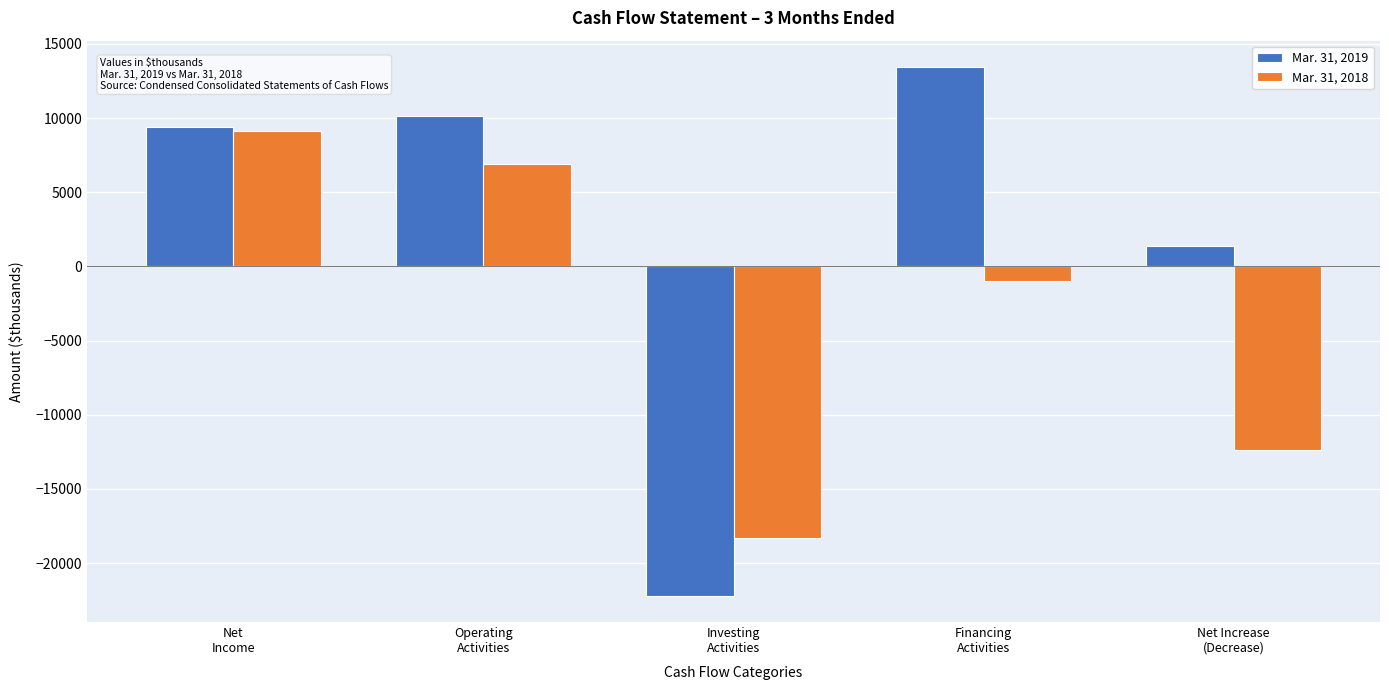

Reading left to right, extract all data points from this chart.

Mar. 31, 2019: 9381	10131	-22191	13439	1379
Mar. 31, 2018: 9161	6888	-18283	-967	-12362